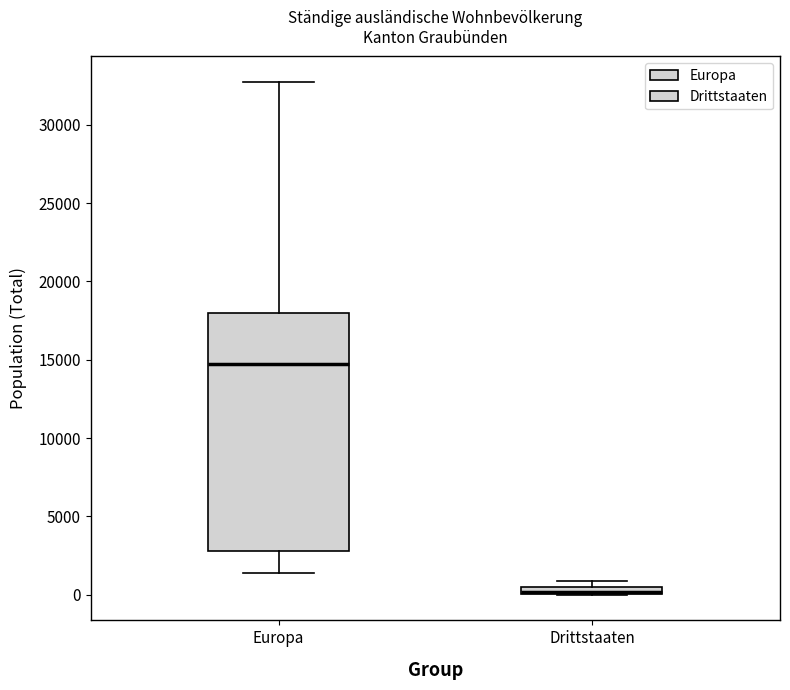

Where is the lower edge of the box for Drittstaaten on the y-axis? The values are not printed on the chart, so give them approximately, as read against the axis.

0